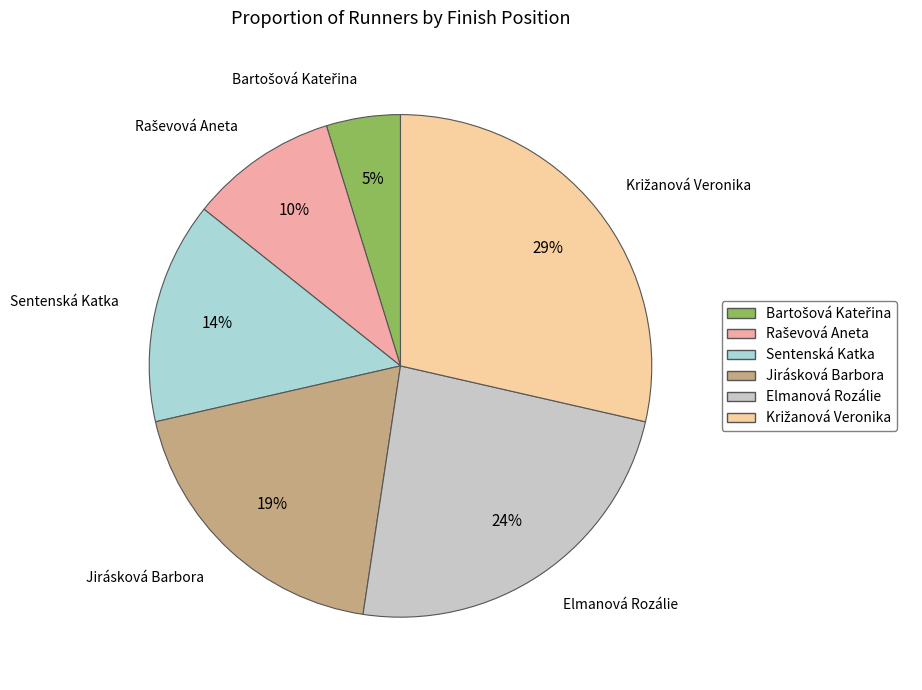

True or false: Elmanová Rozálie accounts for 24% of the total.

True